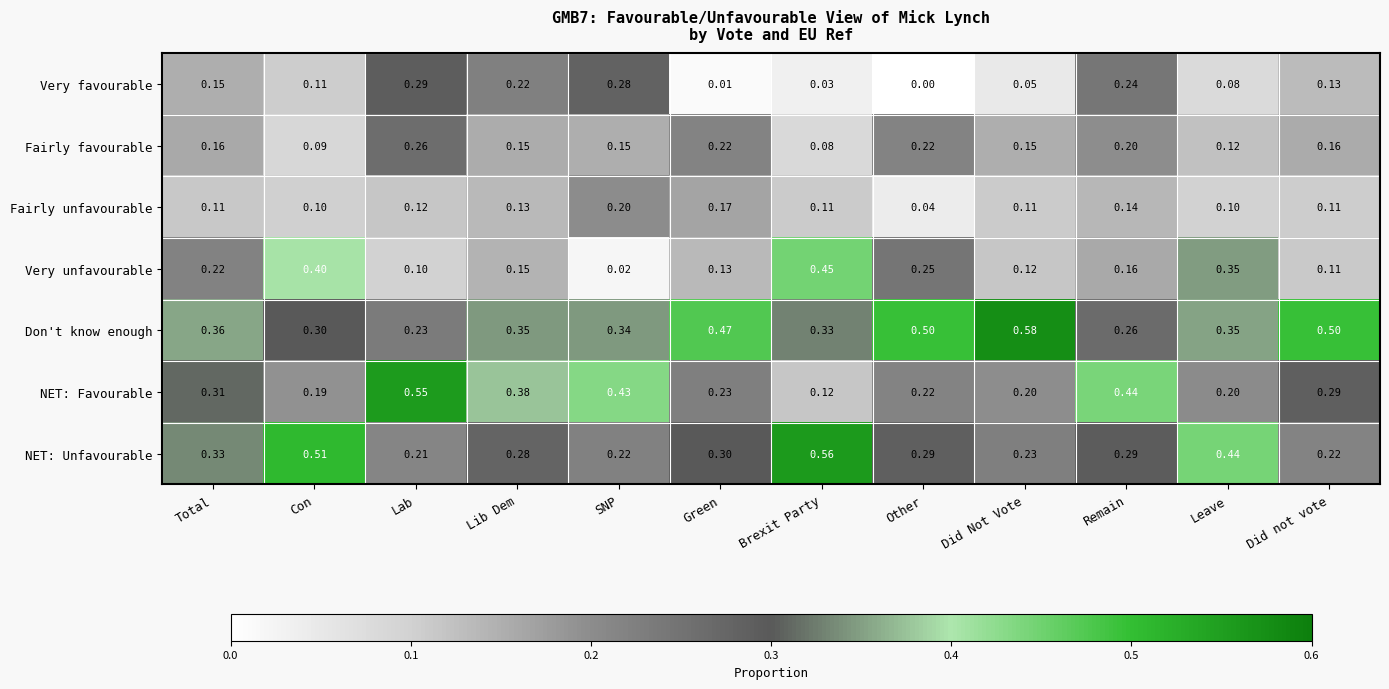

Is the value of Fairly unfavourable at Other greater than the value of Very favourable at Lab?

No